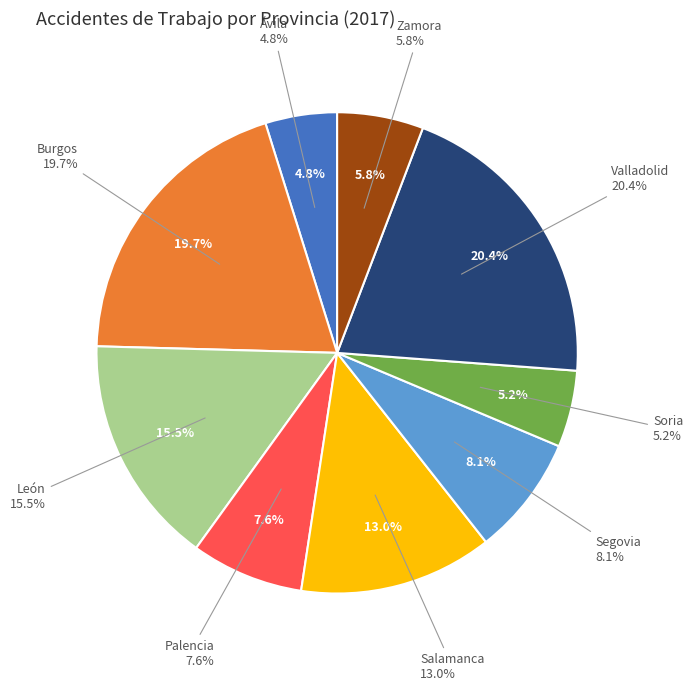

How many slices are in this pie chart?

9